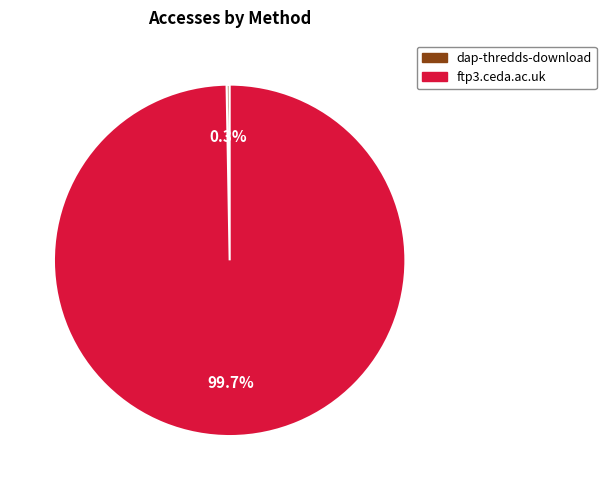

Approximately how many times larger is the value at ftp3.ceda.ac.uk compared to dap-thredds-download?

355.0